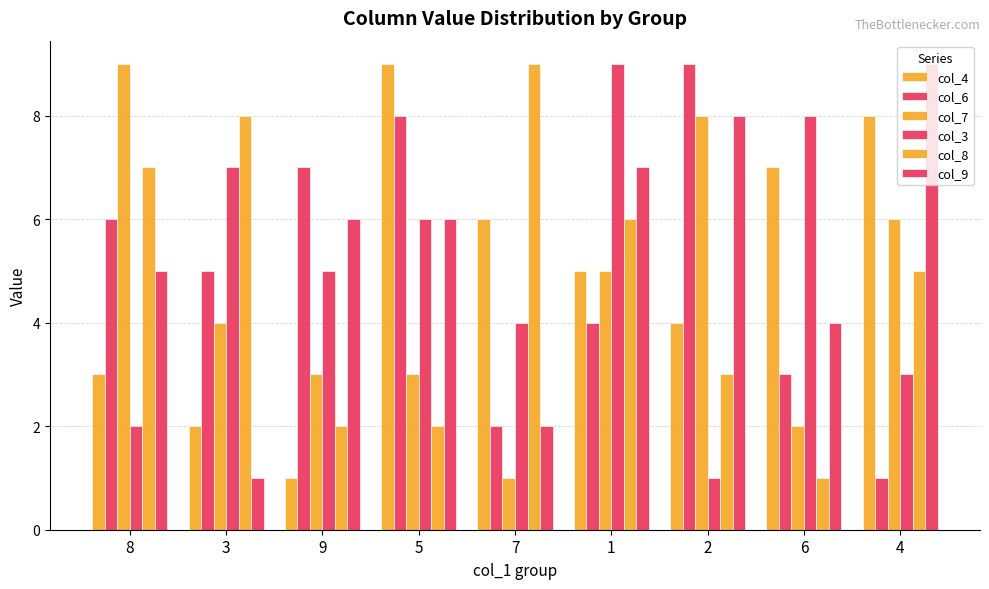

How many data points does each series have?

9